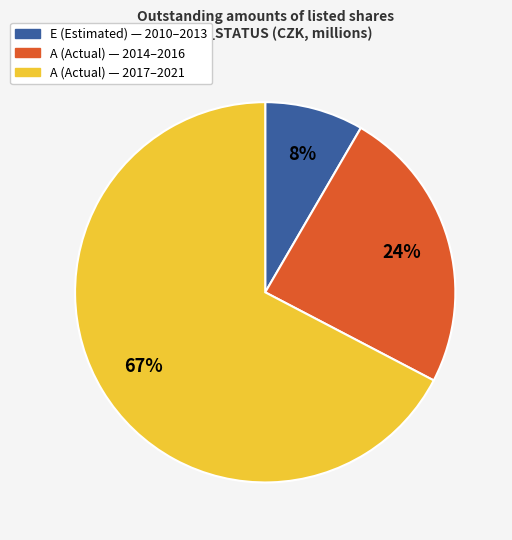

To the nearest percent, what is the average slice percentage?

33%